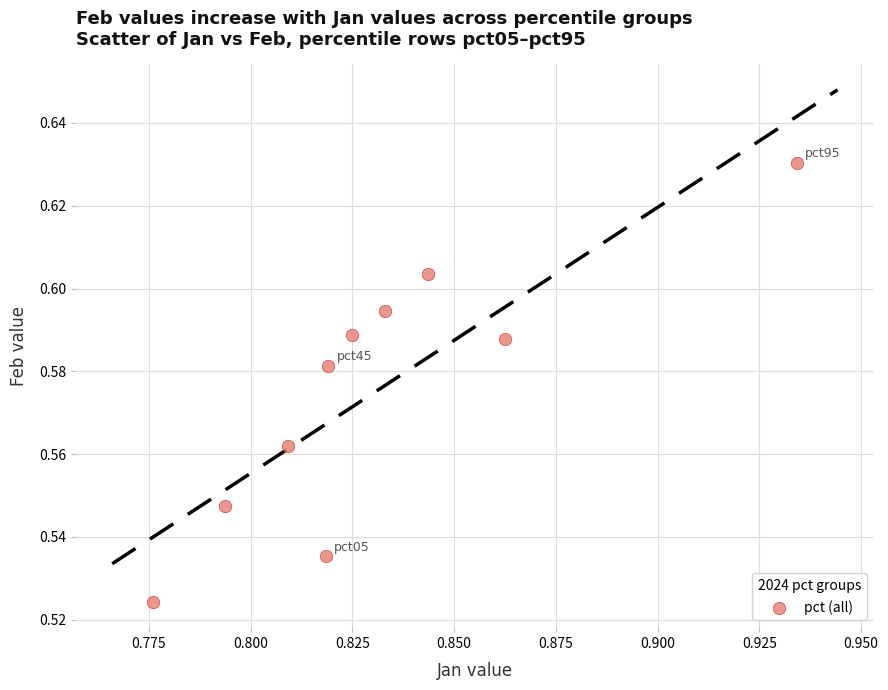

What is the average X value?

0.8